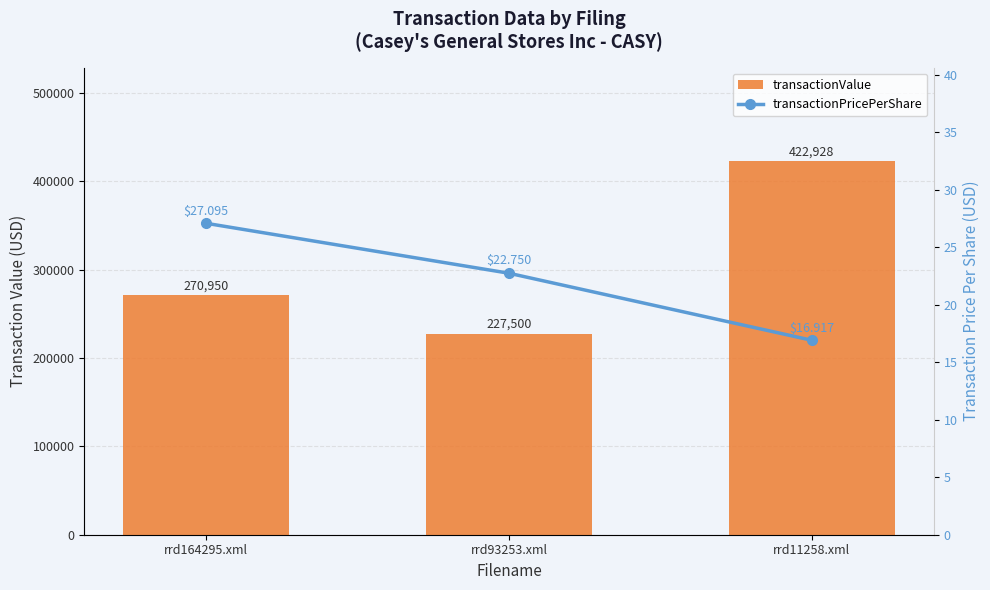

True or false: transactionPricePerShare has a value of 22.8 at rrd93253.xml.

True